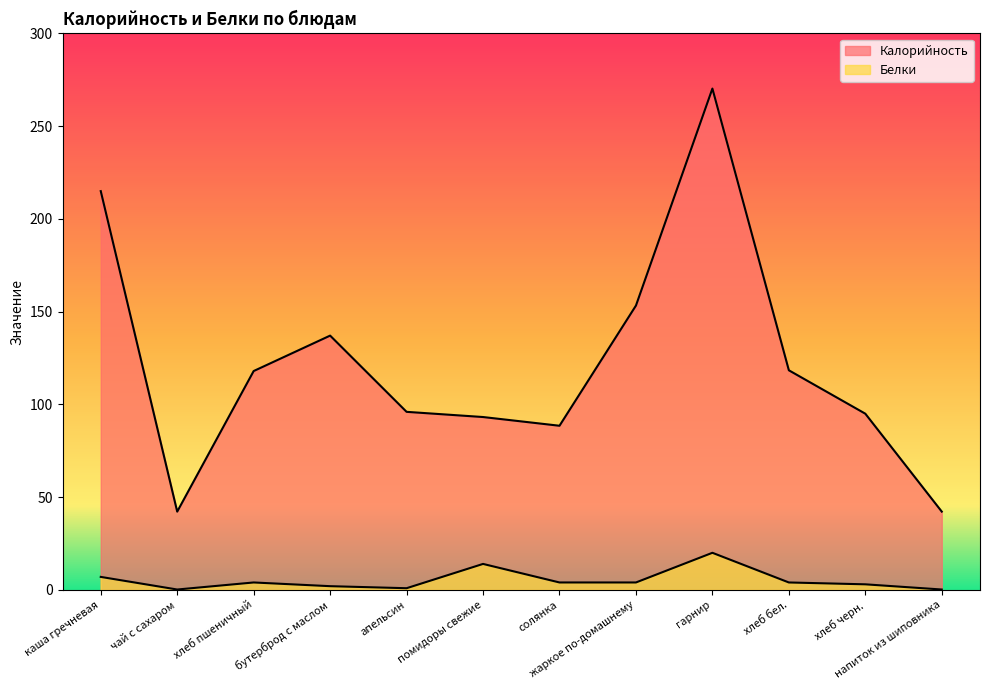

How many lines are shown in the chart?

2